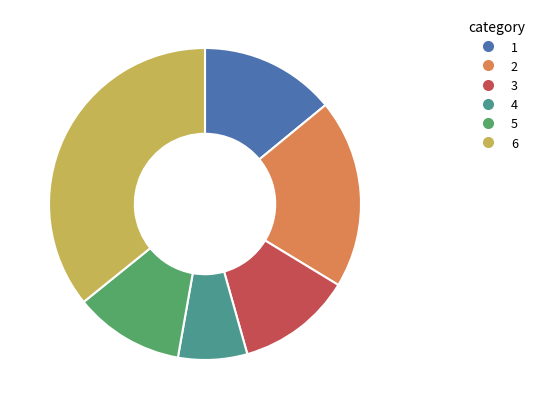

Is there any slice that represents more than half of the pie?

No